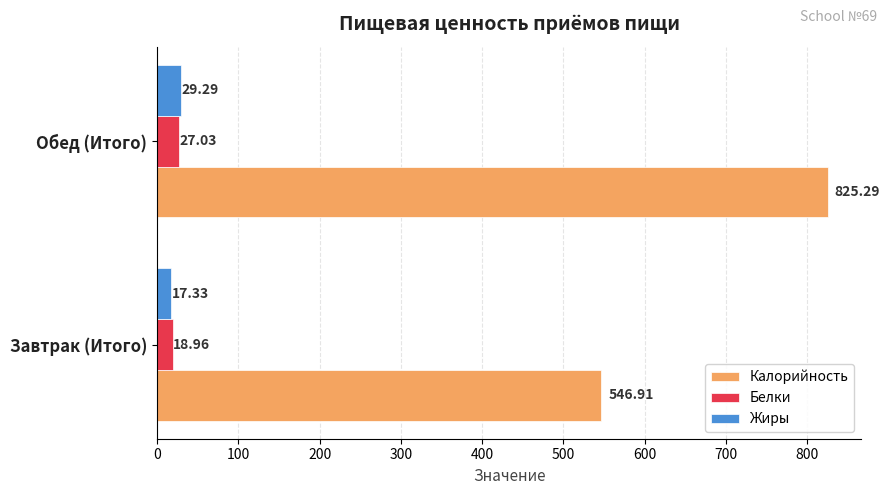

What is the sum of all Белки values?

46.0